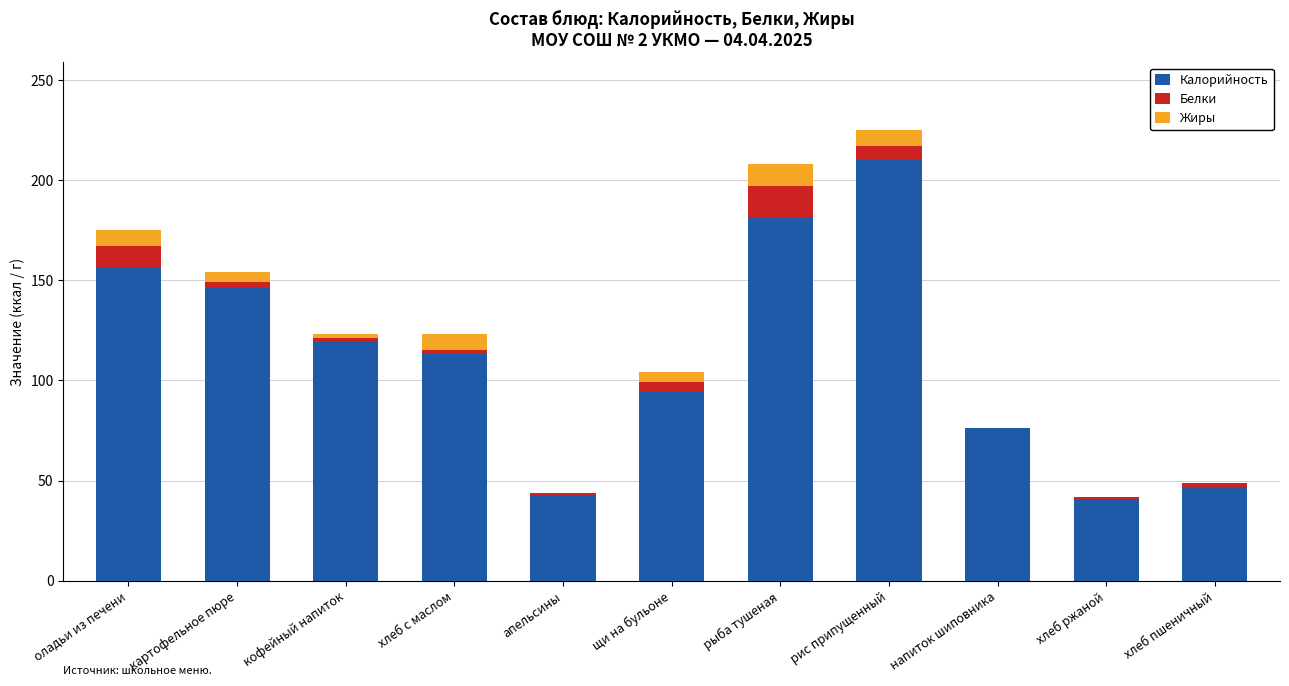

What is the approximate value of Калорийность at хлеб ржаной, to the nearest 10?

40